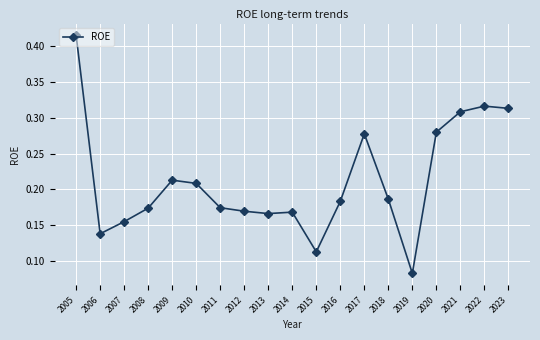

At which category does the chart reach its minimum across all series?

2019